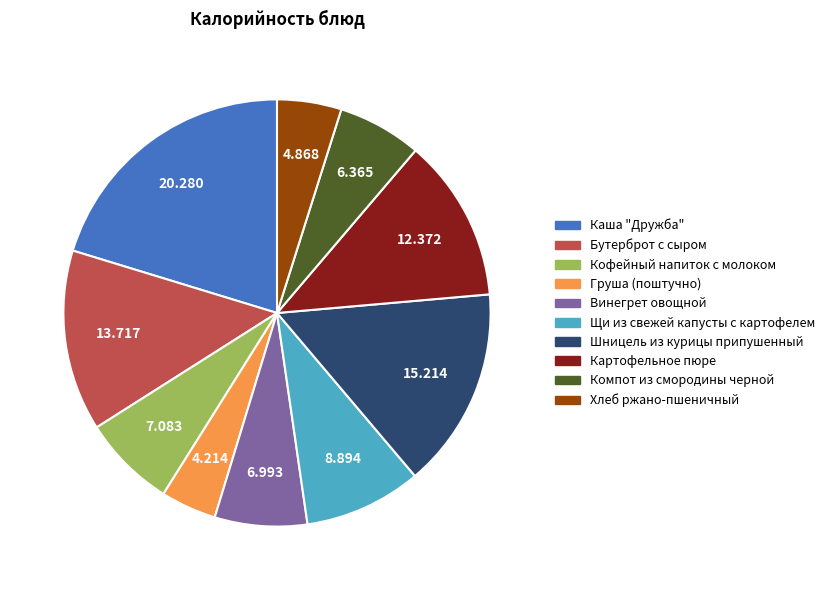

Is there a majority slice in this chart?

No